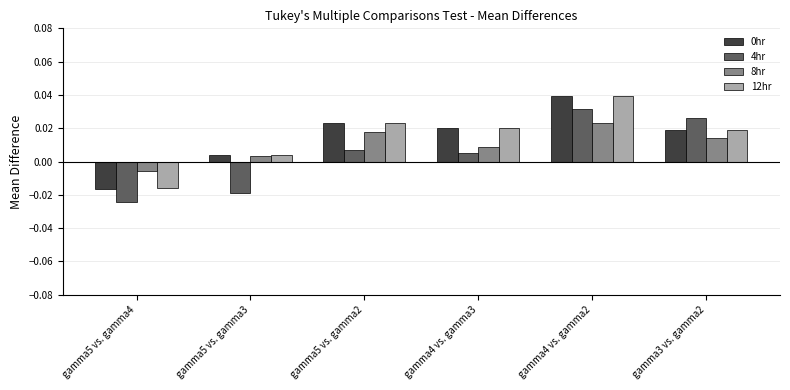

The value of 12hr at gamma4 vs. gamma2 is 0.1. True or false?

False